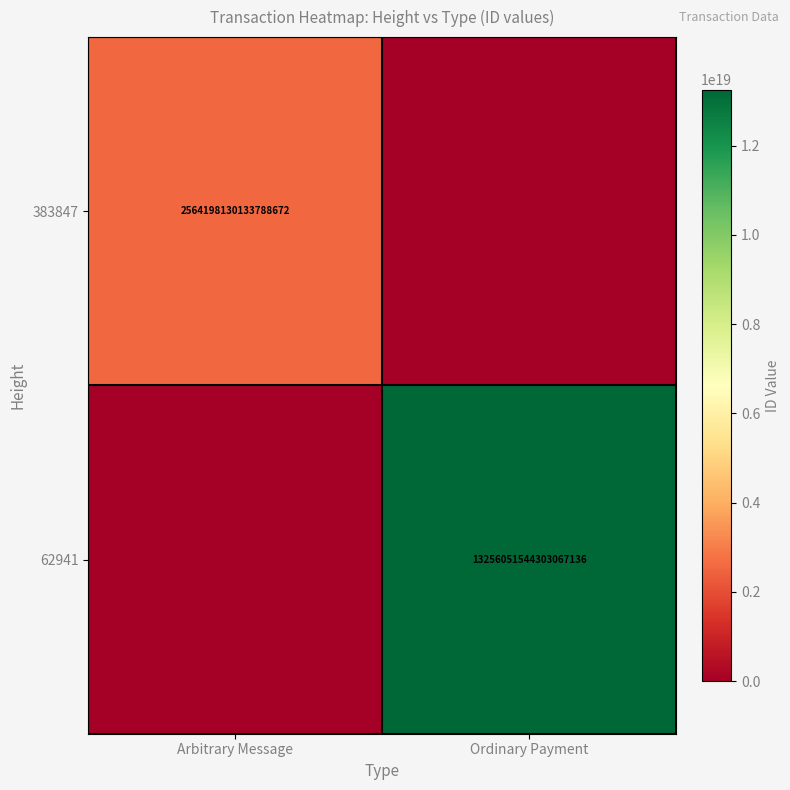

At which category is the sum across all series the highest?

Ordinary Payment